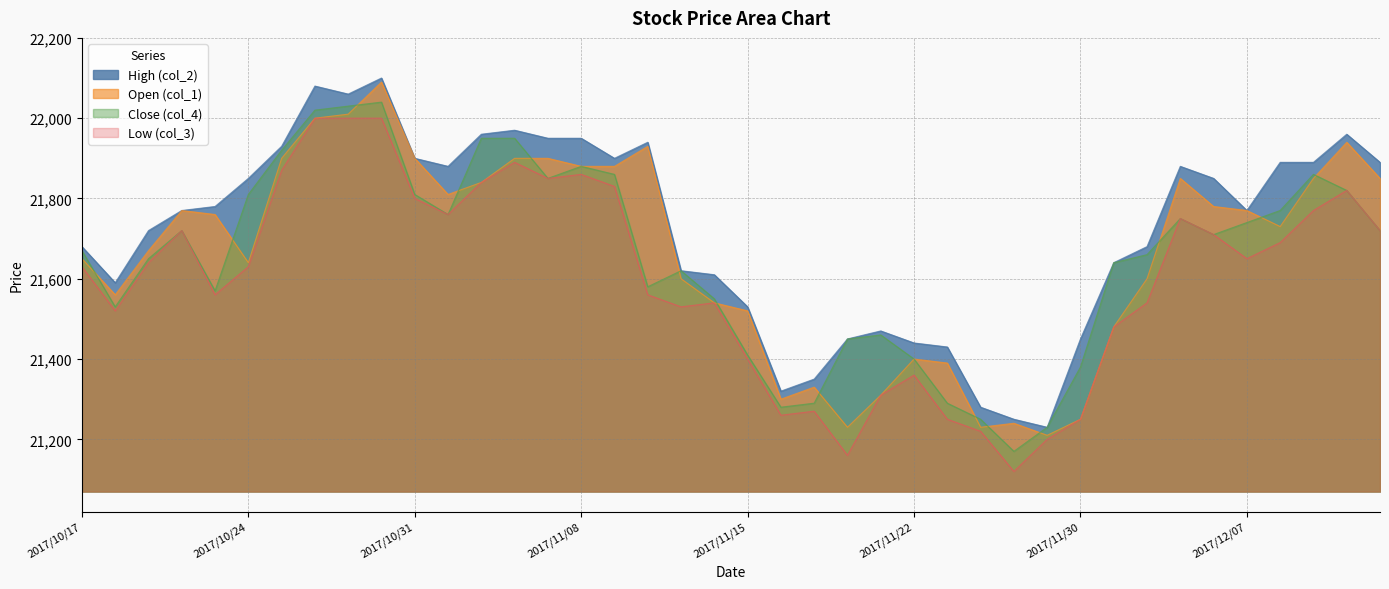

How many series are shown in this chart?

4